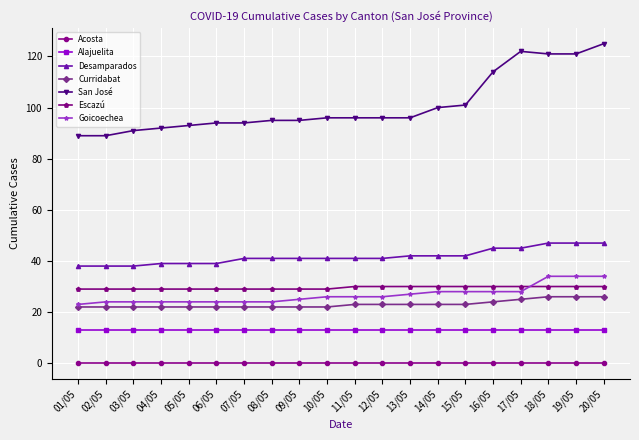

True or false: Curridabat and Escazú cross at least once.

False